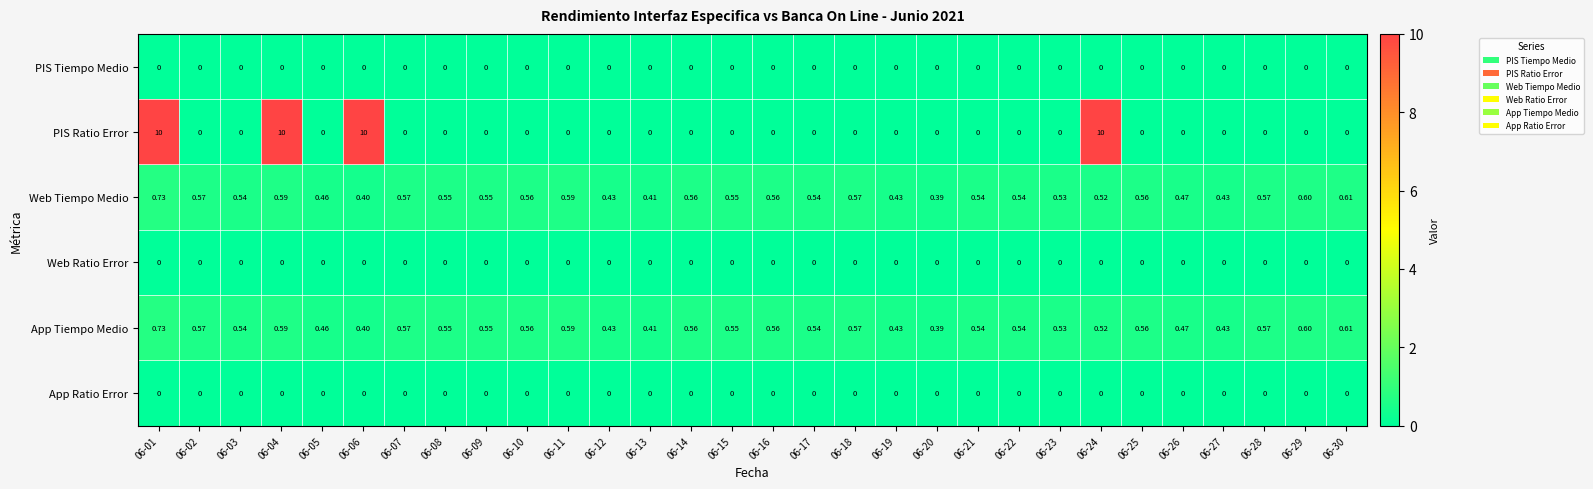

Which series has the largest total across all categories?

PIS Ratio Error